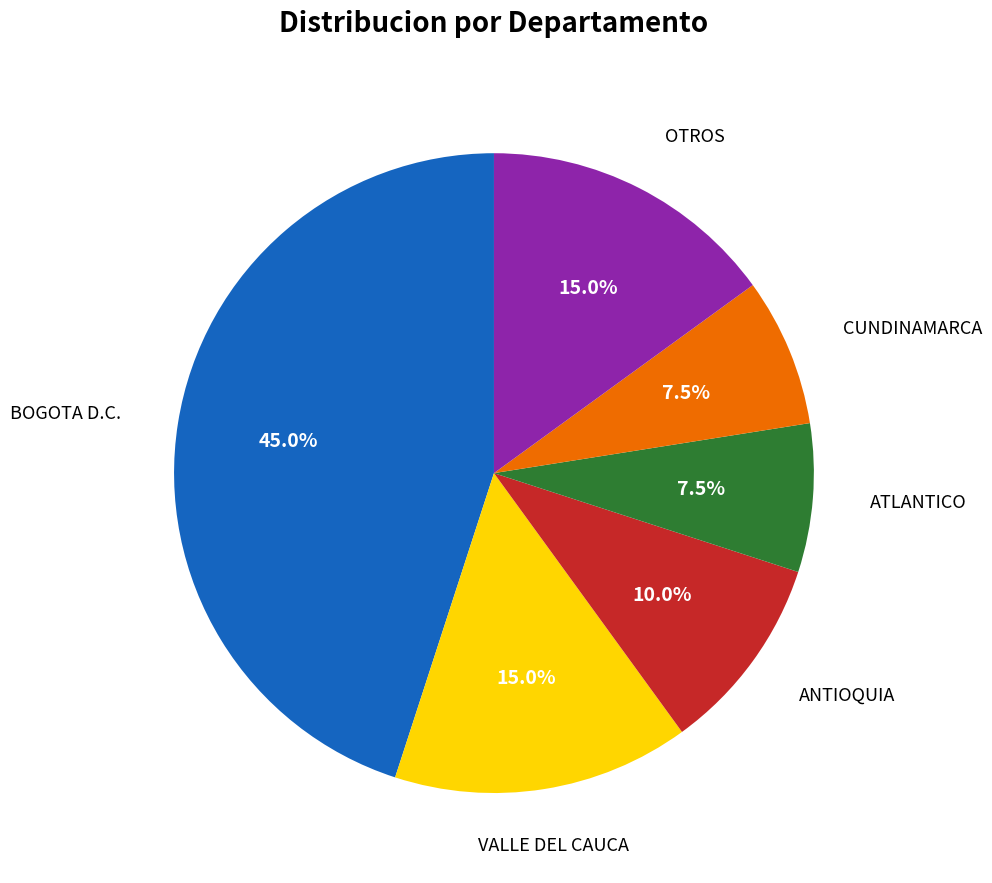

Does any single category account for the majority?

No